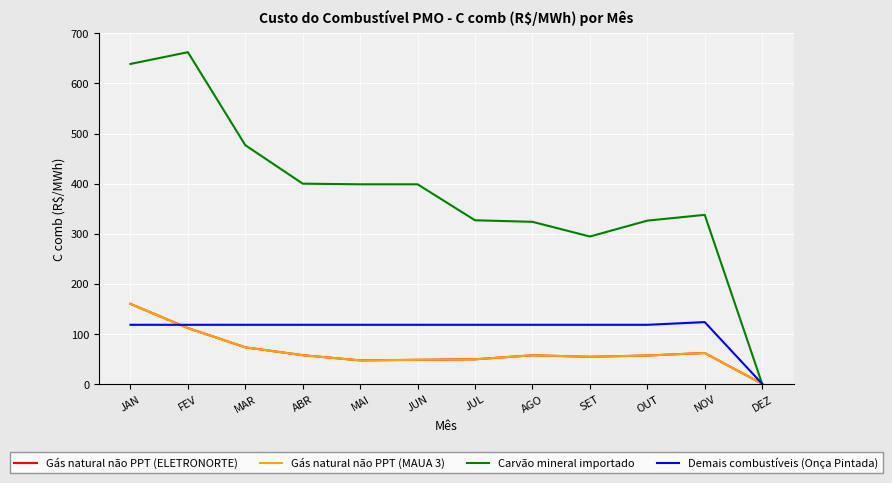

Does the chart display data point markers on the line(s)?

No